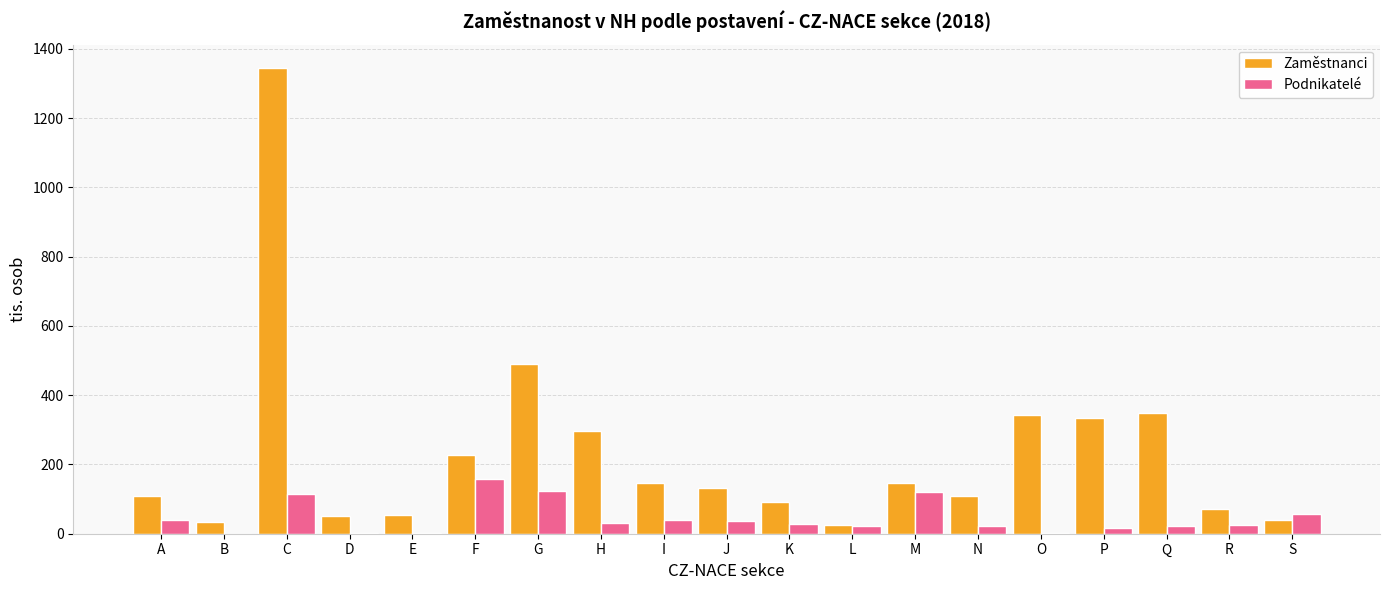

Is it true that Zaměstnanci equals 39.0 at S?

True